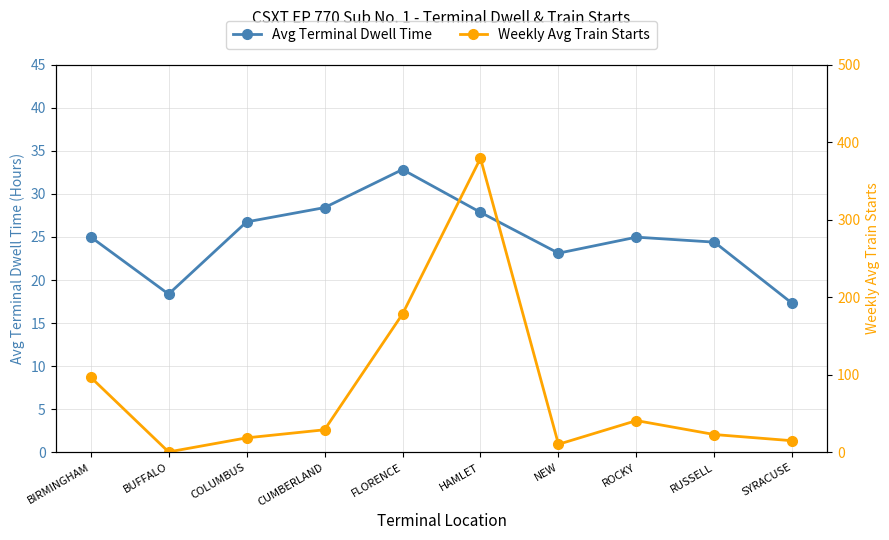

What position from the right is CUMBERLAND?

7